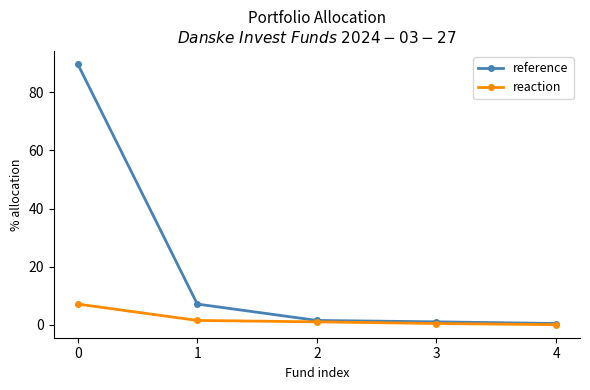

Which series has the widest spread of values?

reference